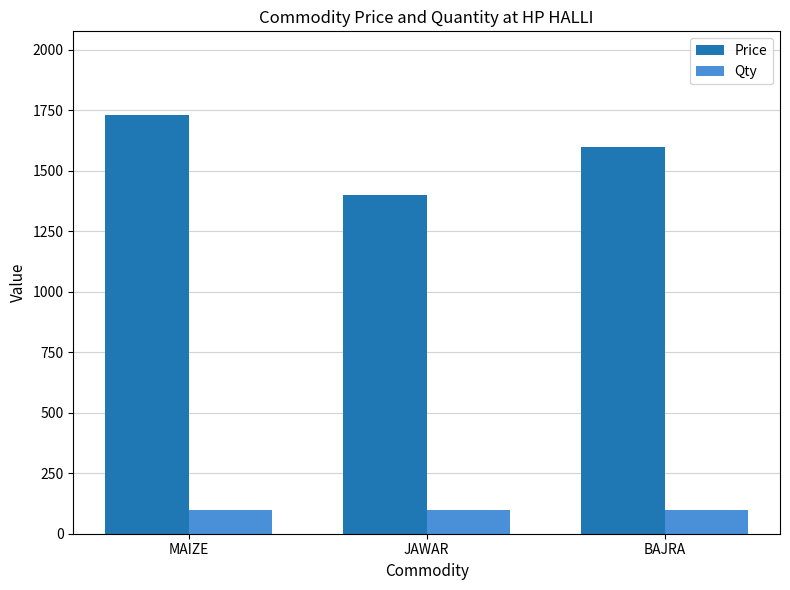

Rank the series by their average value, from lowest to highest.

Qty, Price